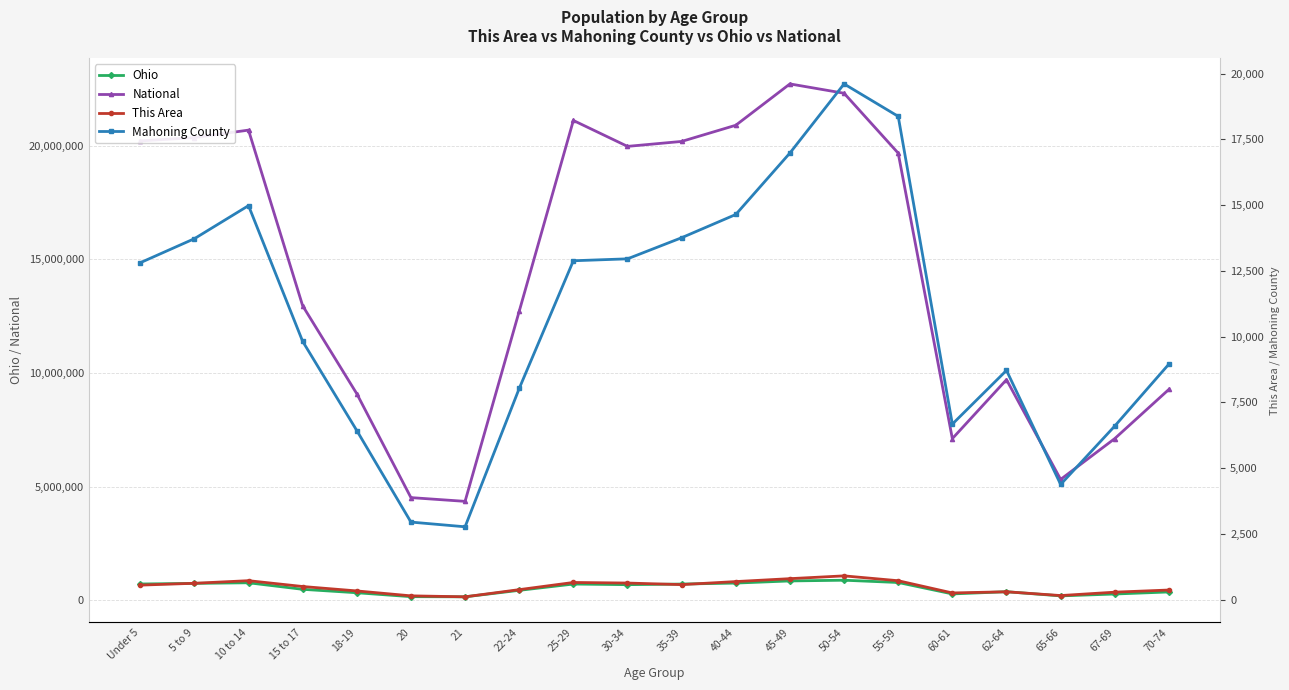

How many data points in Mahoning County are less than 12810?

10